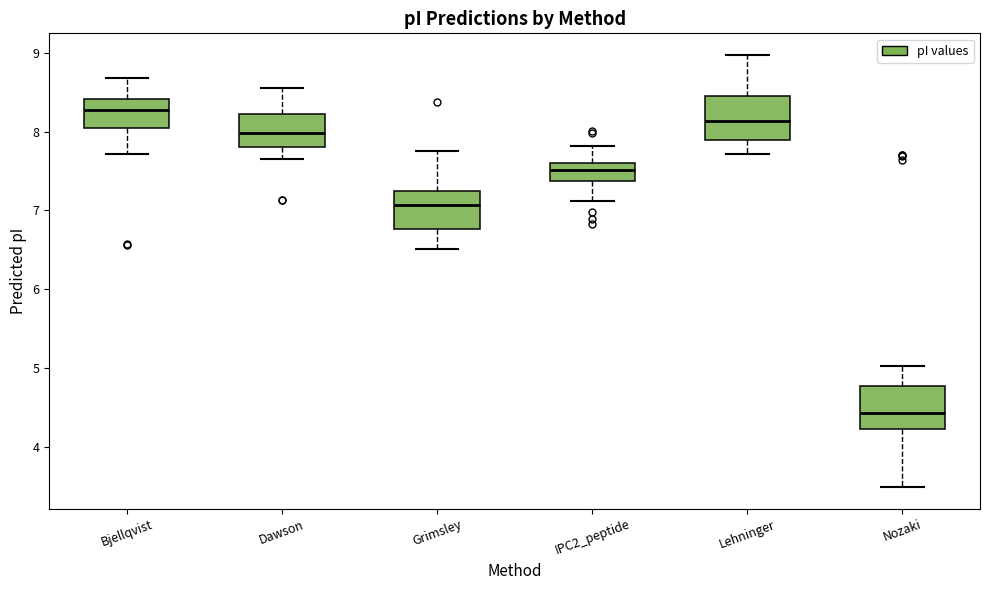

Reading left to right, transcribe this box plot: for each box, give where its median line is, the range the box spans, and where its two whiskers end, as read against the y-axis. The values are not printed on the chart, so give them approximately, as read against the axis.

Bjellqvist: median 8.3, box 8.1 to 8.4, whiskers 7.7 to 8.7
Dawson: median 8.0, box 7.8 to 8.2, whiskers 7.7 to 8.6
Grimsley: median 7.1, box 6.8 to 7.2, whiskers 6.5 to 7.8
IPC2_peptide: median 7.5, box 7.4 to 7.6, whiskers 7.1 to 7.8
Lehninger: median 8.1, box 7.9 to 8.4, whiskers 7.7 to 9.0
Nozaki: median 4.4, box 4.2 to 4.8, whiskers 3.5 to 5.0